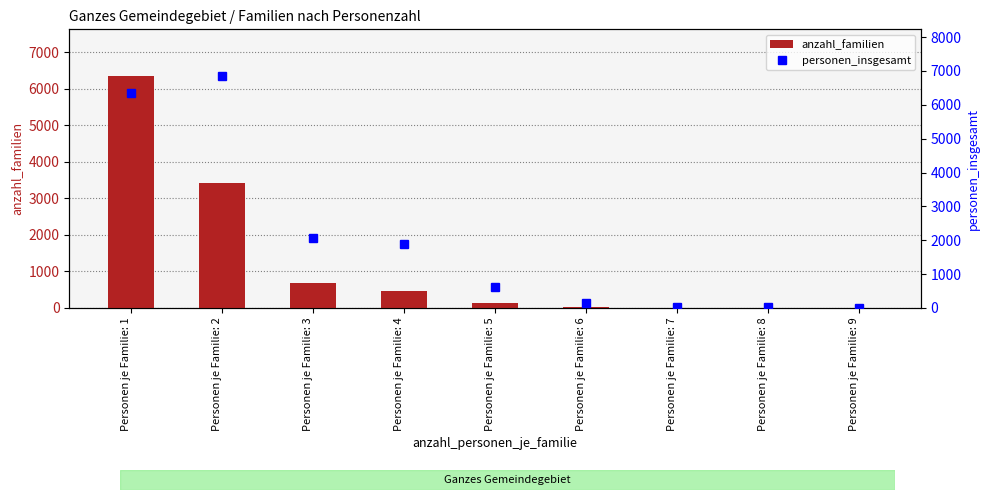

Which series changed the most between Personen je Familie: 3 and Personen je Familie: 4?

anzahl_familien